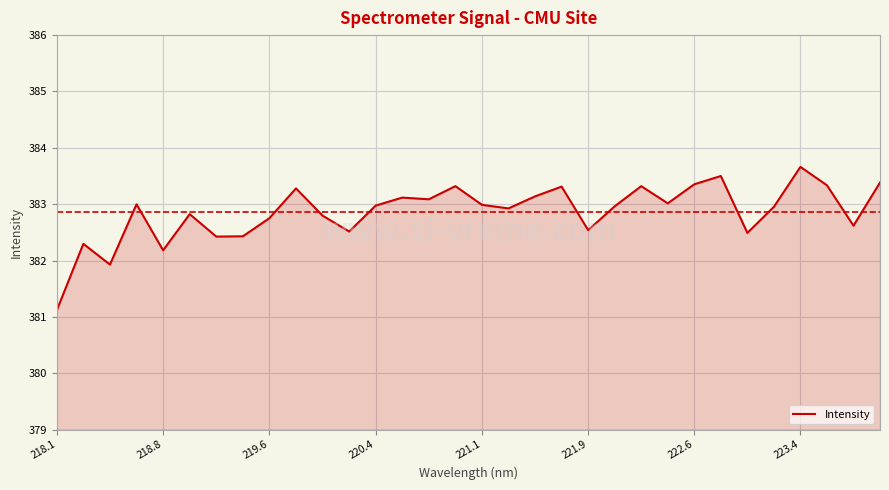

What is the maximum value shown in the chart?

383.7